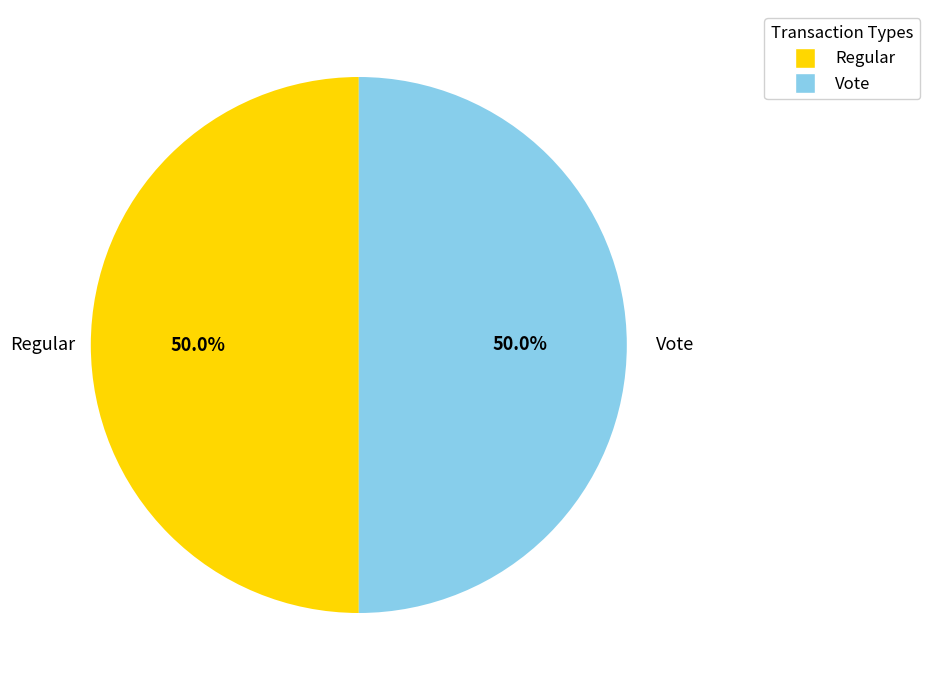

What percentage is NOT represented by Regular?

50.0%